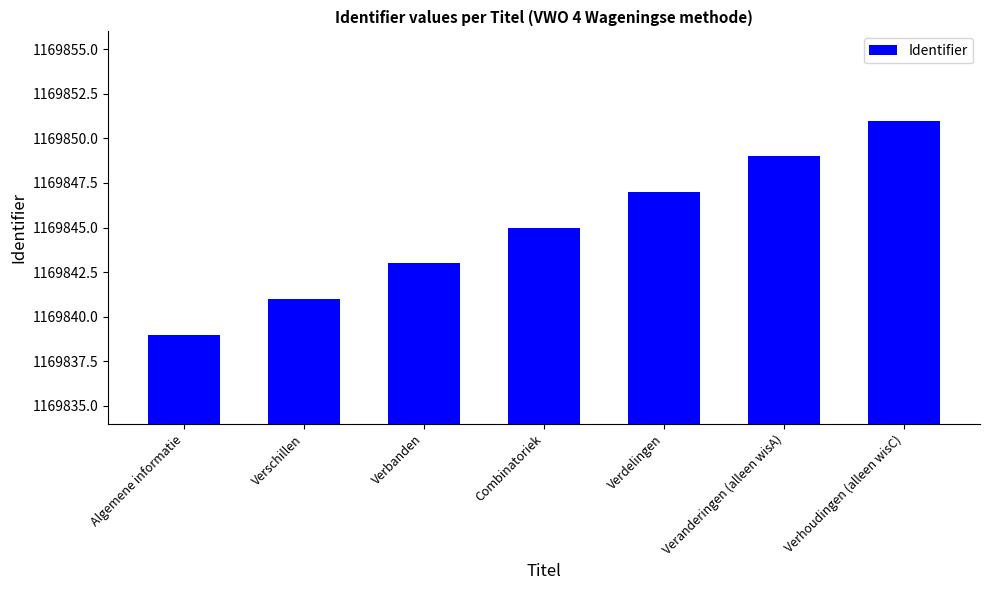

At which category does the chart reach its minimum across all series?

Algemene informatie